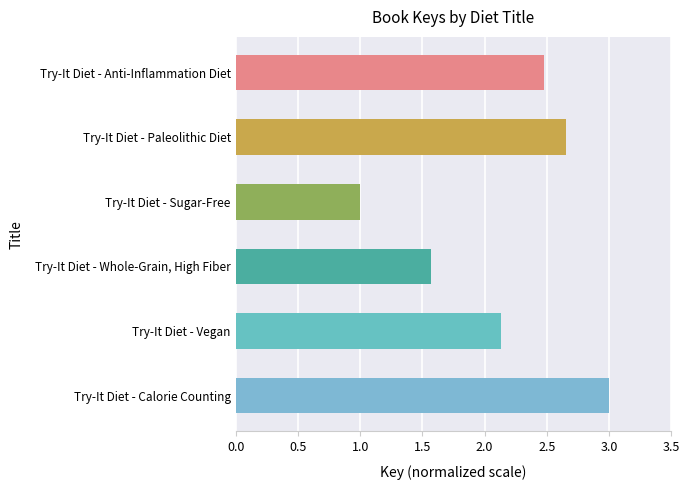

What is the difference between the values at Try-It Diet - Whole-Grain, High Fiber and Try-It Diet - Paleolithic Diet?

1.1